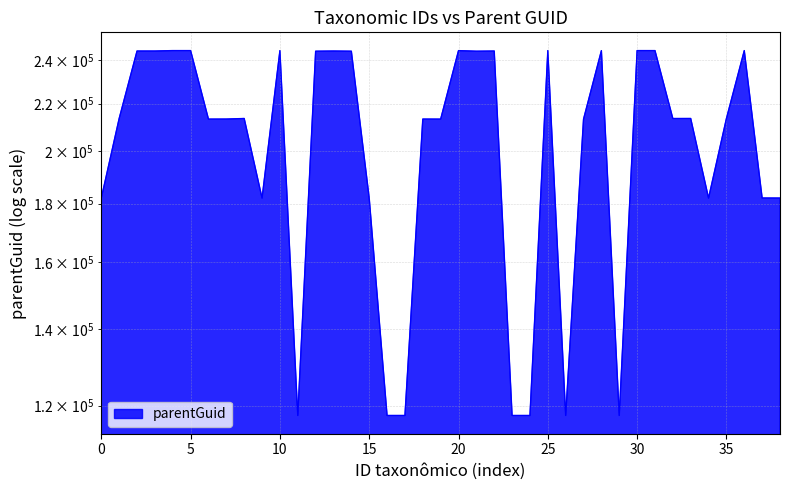

Reading left to right, extract all data points from this chart.

182031	213557	244513	244513	244737	244737	213282	213304	213557	182031	244715	117660	244422	244513	244422	182031	117660	117660	213304	213282	244715	244422	244513	117660	117660	244737	117660	213282	244715	117660	244737	244737	213542	213557	182031	213542	244737	182050	182031